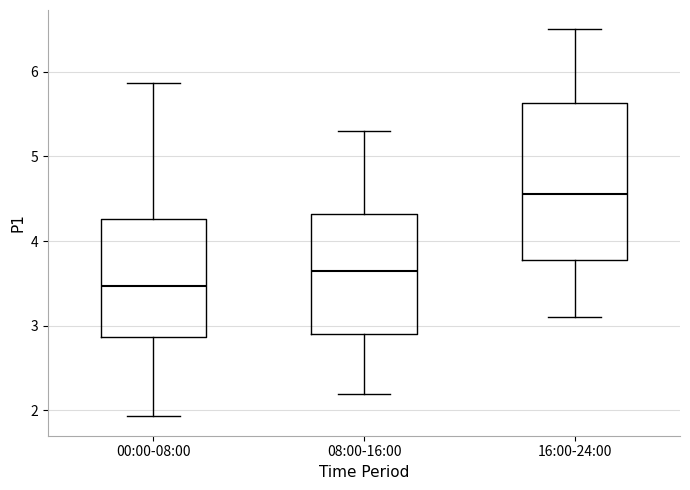

Which box has the highest median line?

16:00-24:00